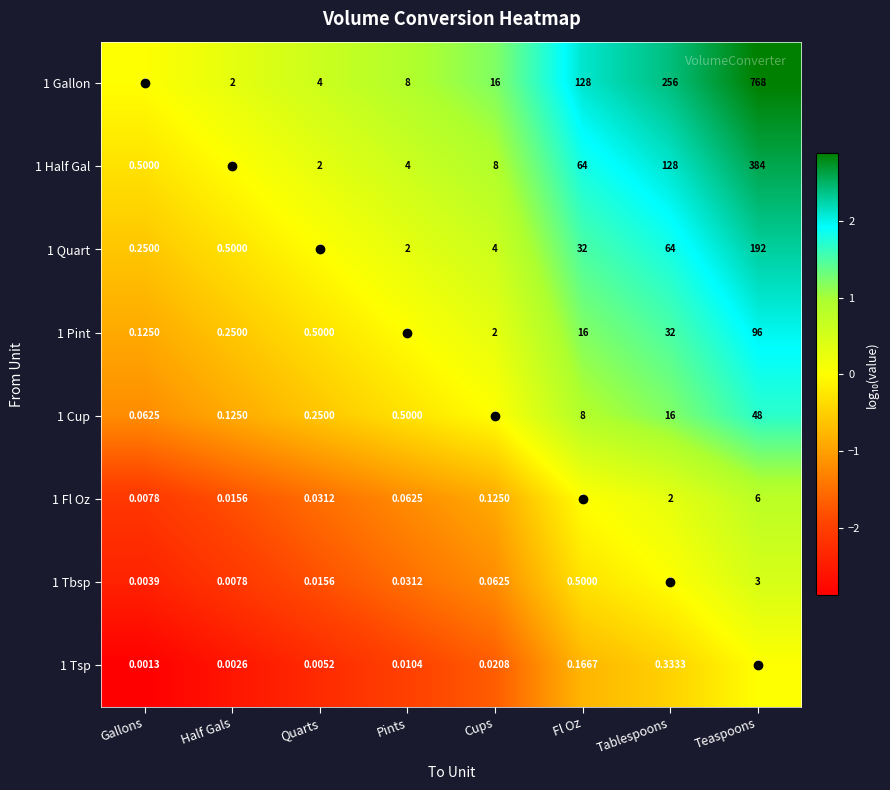

At which category is the sum across all series the highest?

Teaspoons